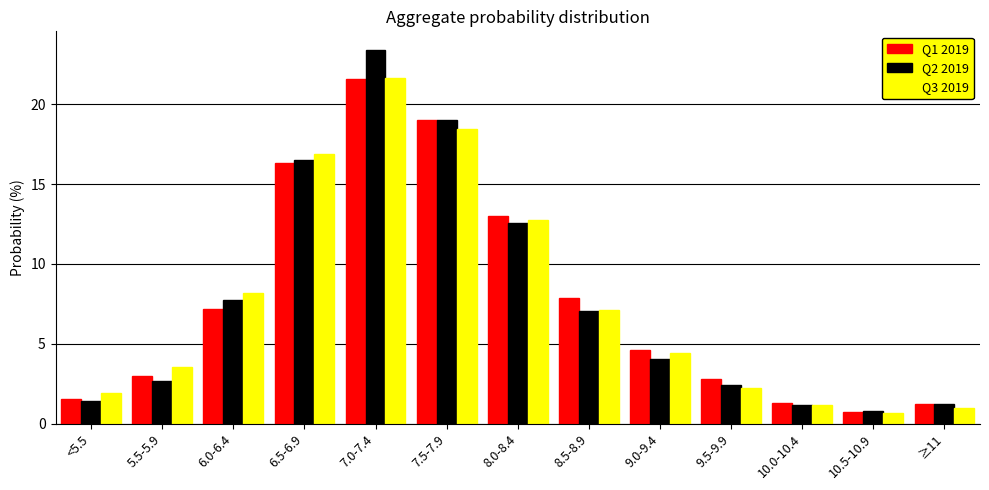

What is the value of the Q1 2019 bar at the 3rd from the left?

7.2